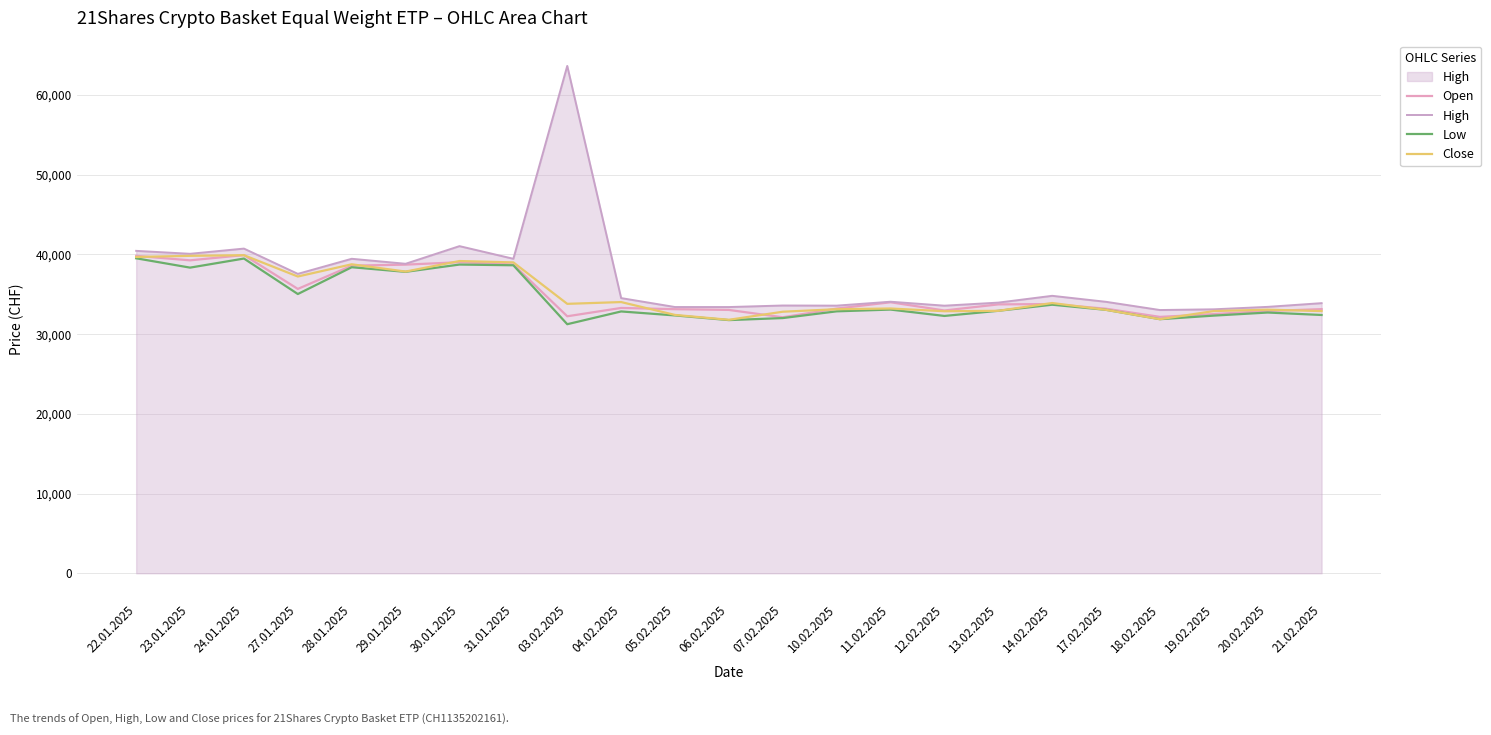

Where do Close and Open first cross each other?

22.01.2025 and 23.01.2025